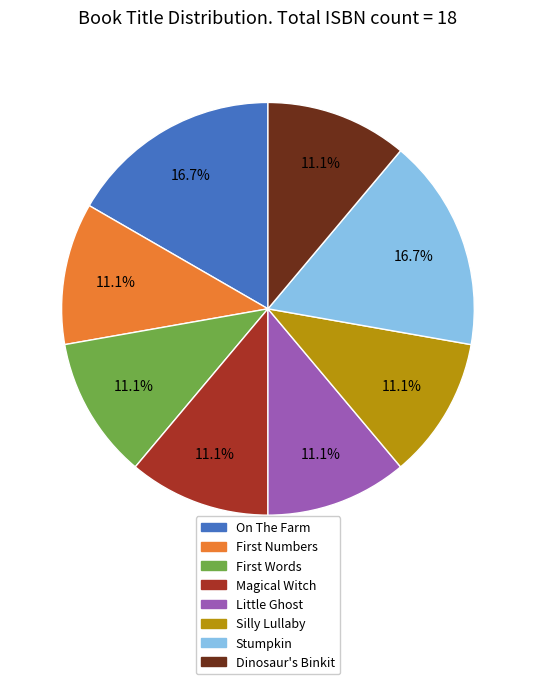

How many slices are in this pie chart?

8